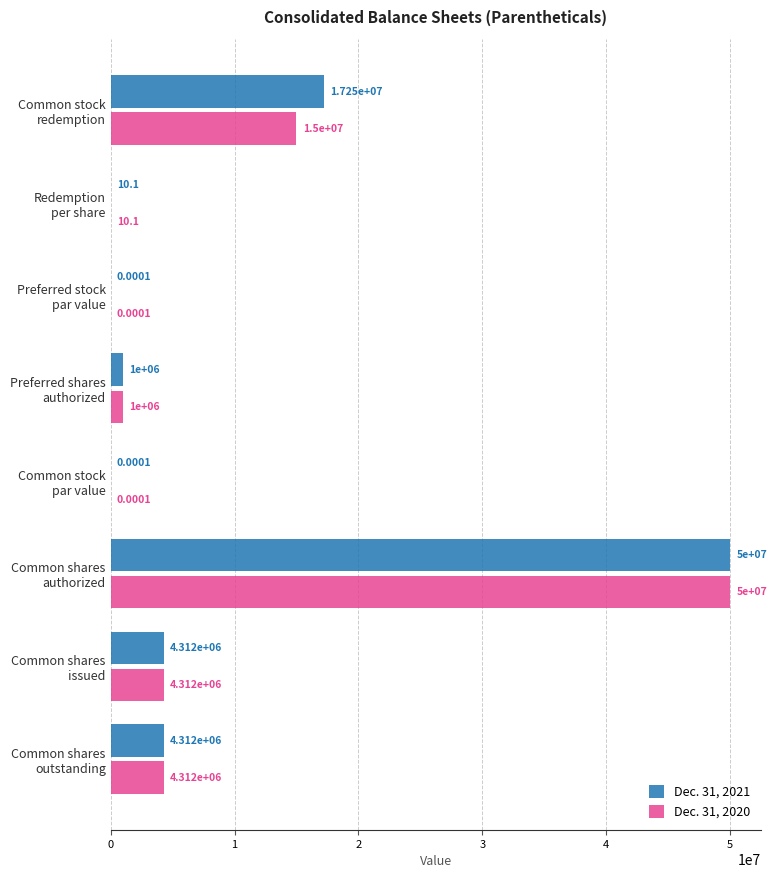

Which series has the largest total across all categories?

Dec. 31, 2021